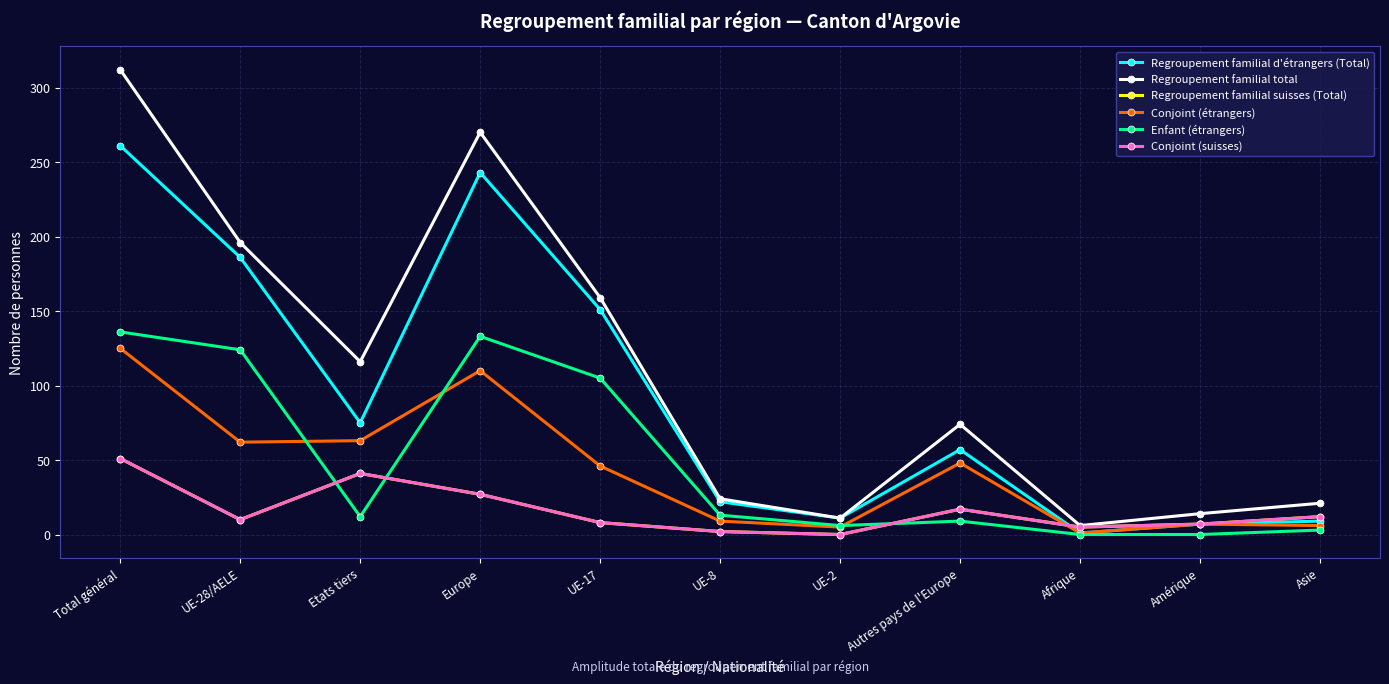

In Regroupement familial total, how many points are higher than both neighbors (excluding endpoints)?

2